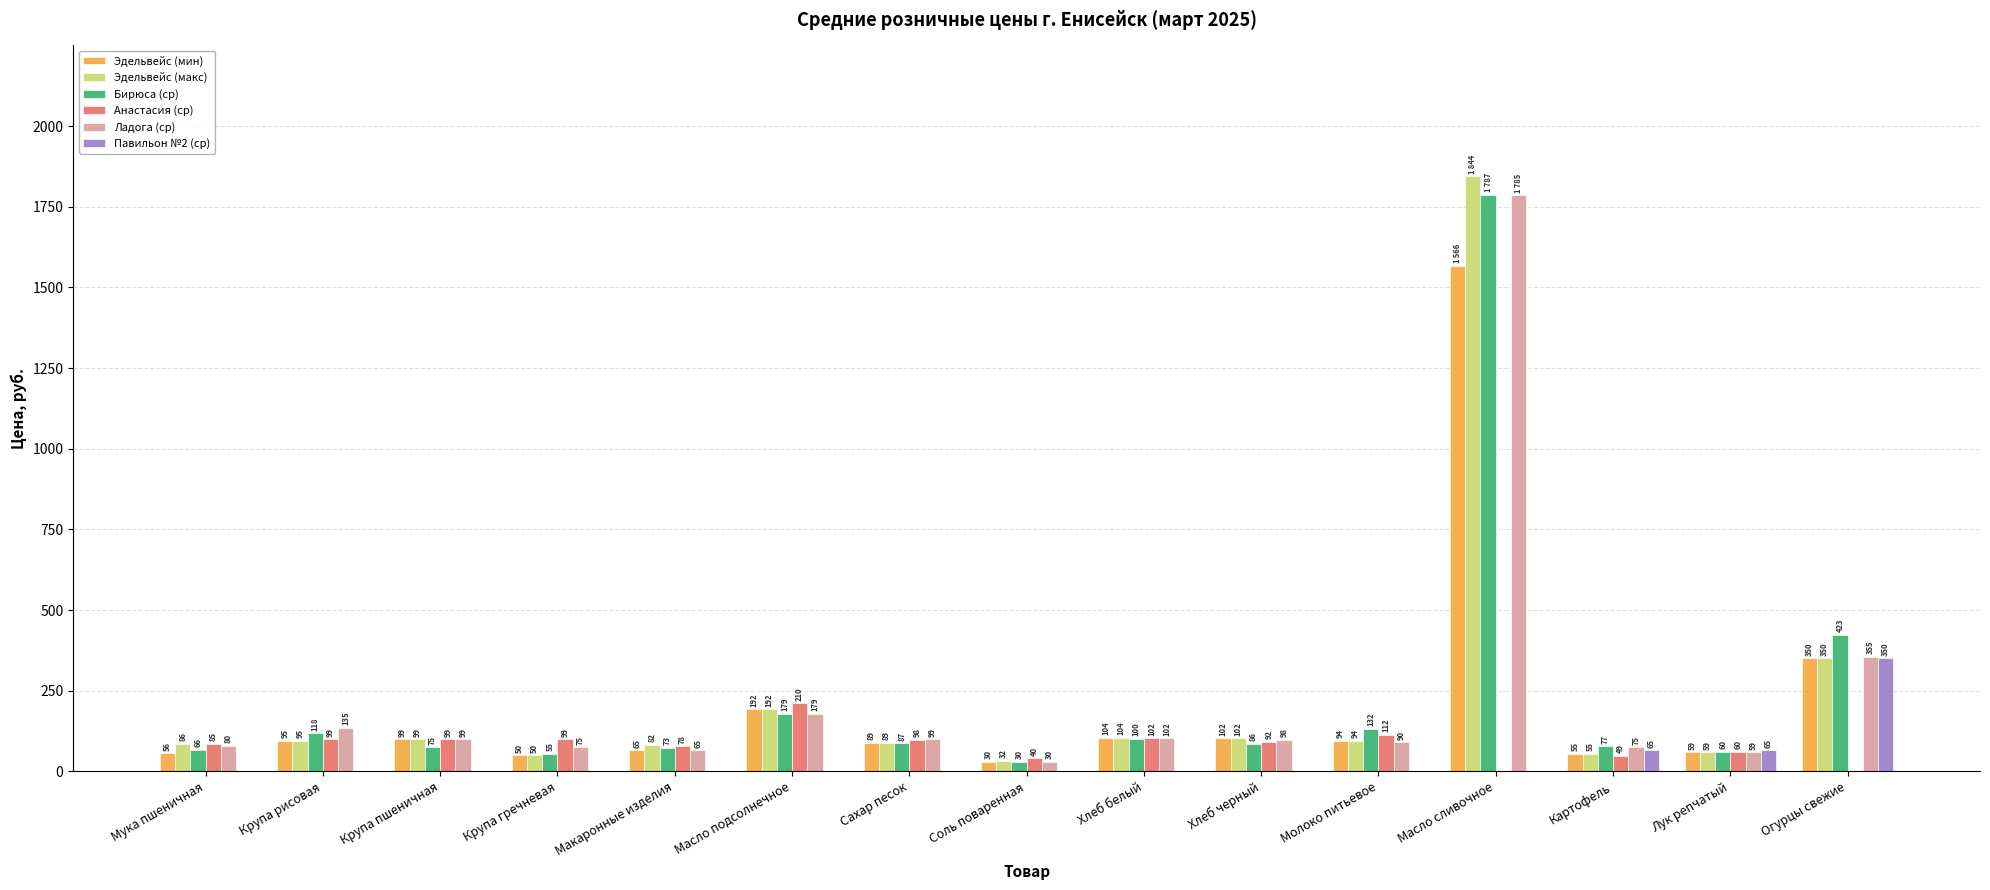

Is it true that Эдельвейс (мин) equals 94.0 at Молоко питьевое?

True